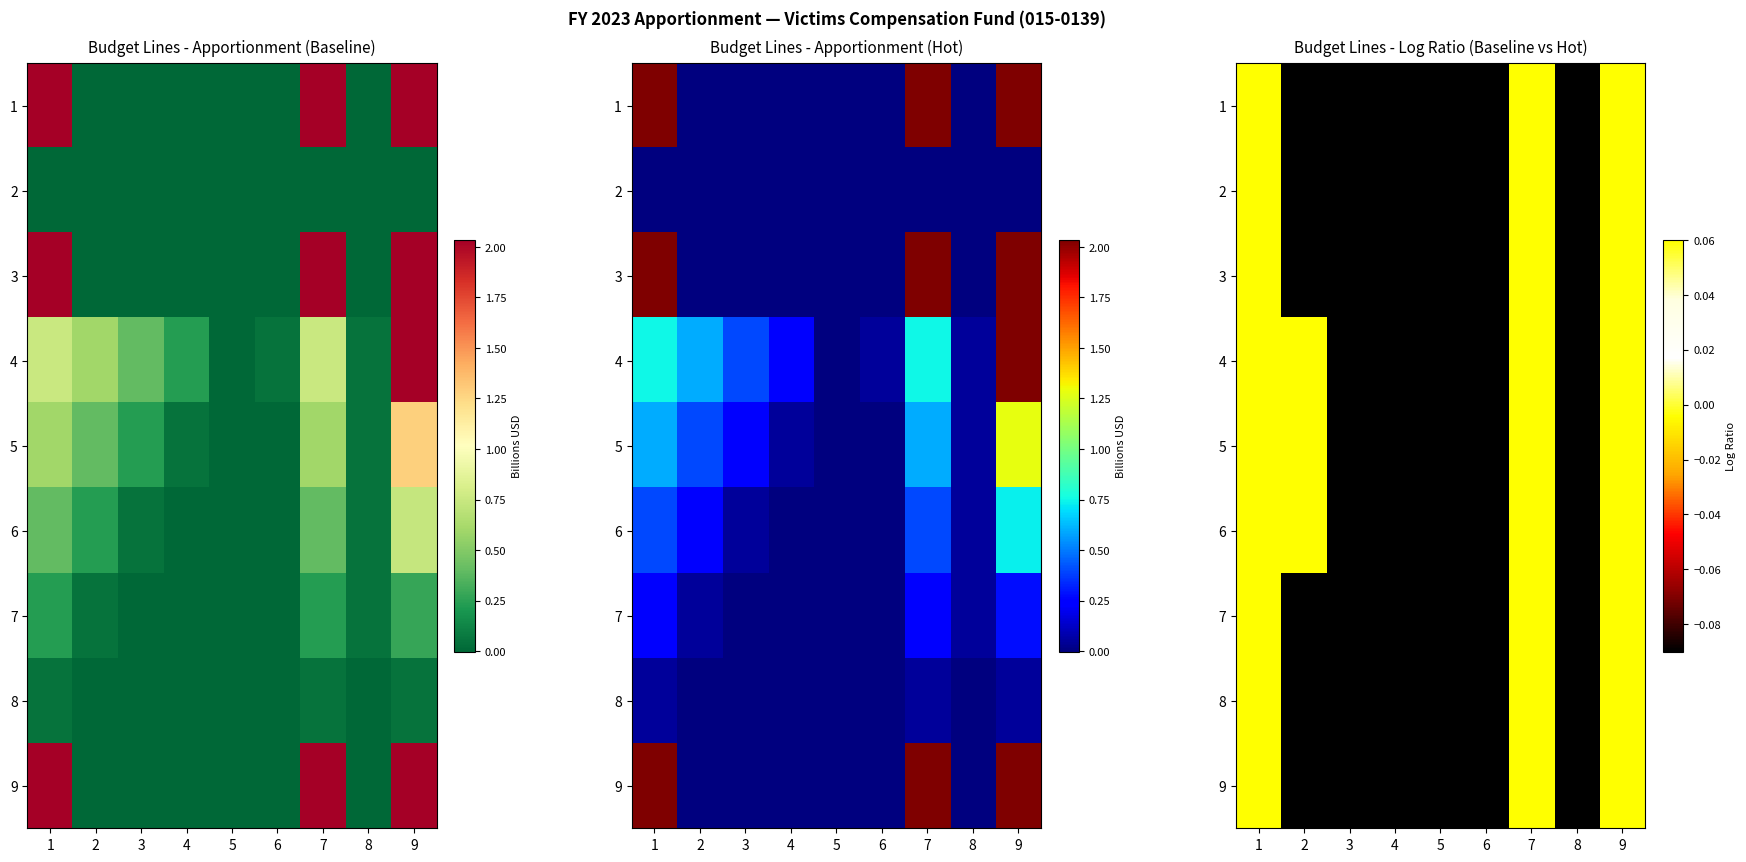

Which series has the largest total across all categories?

4